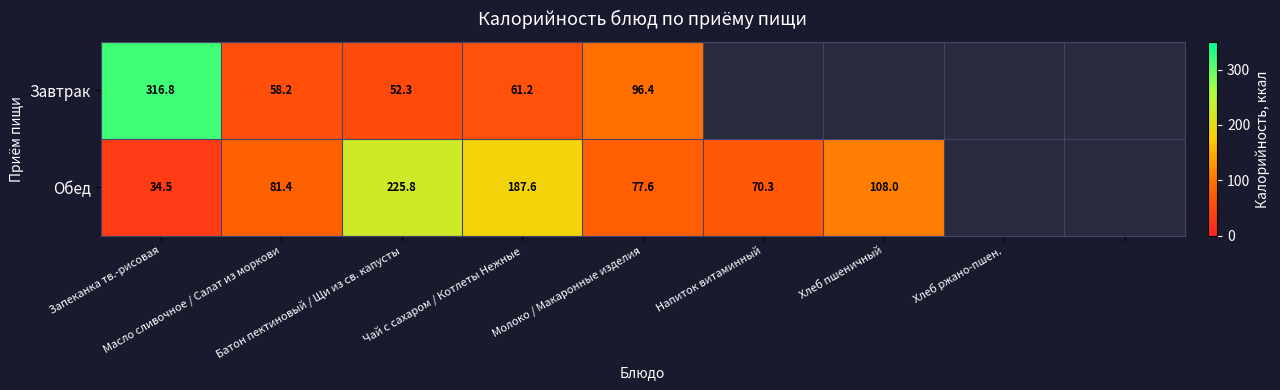

At which label is Завтрак closest to 184?

Молоко / Макаронные изделия